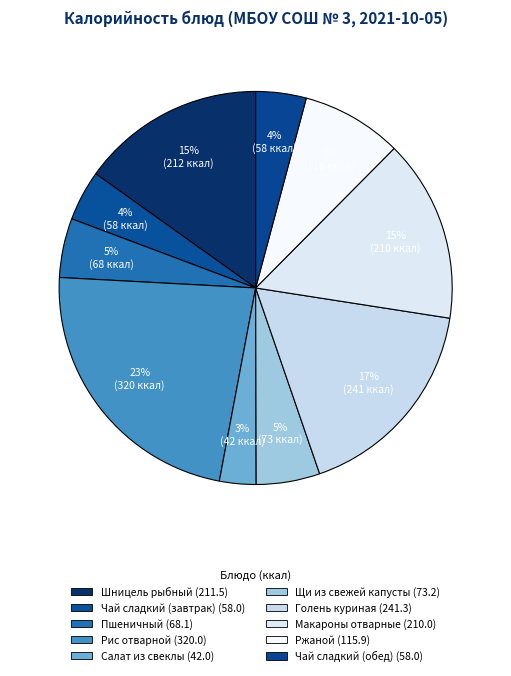

Is there any slice that represents more than half of the pie?

No